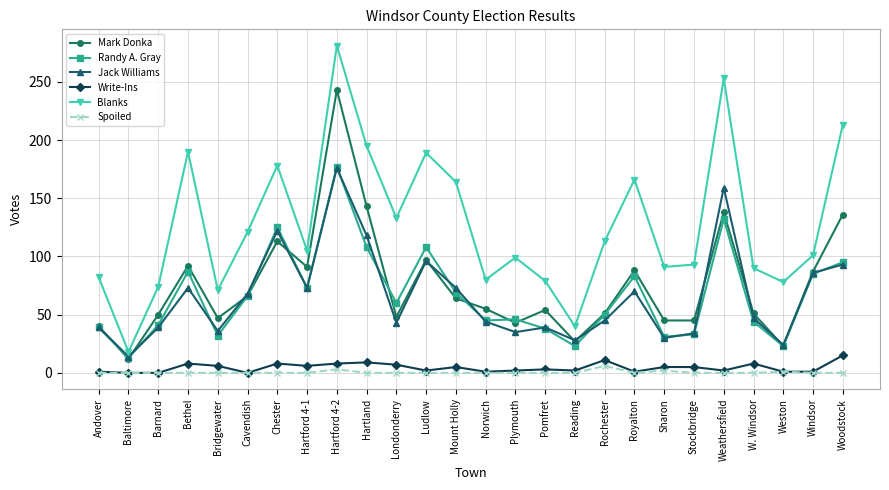

True or false: Blanks and Randy A. Gray cross at least once.

False